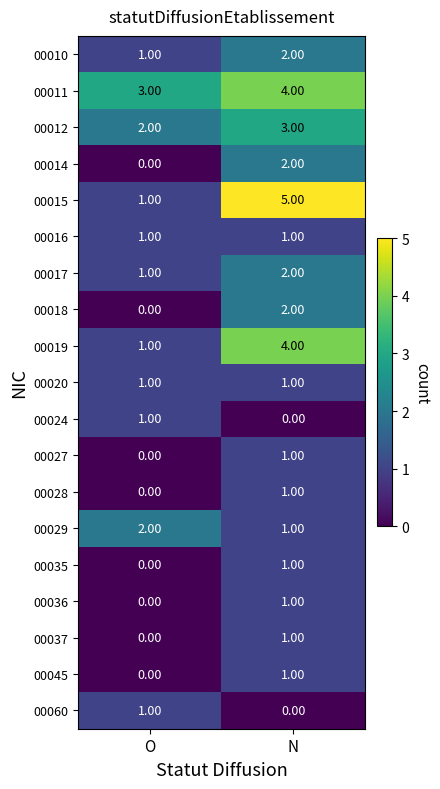

What is the difference between the highest and lowest values at O?

3